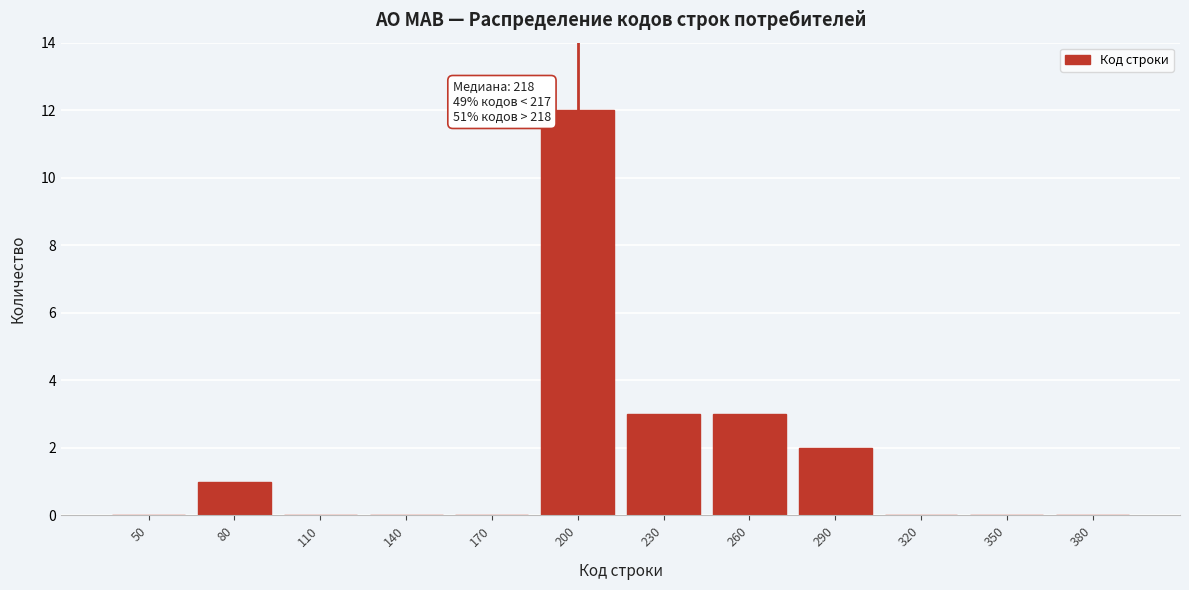

Reading left to right, what are all the values shown in this chart?

50=0	80=1	110=0	140=0	170=0	200=12	230=3	260=3	290=2	320=0	350=0	380=0